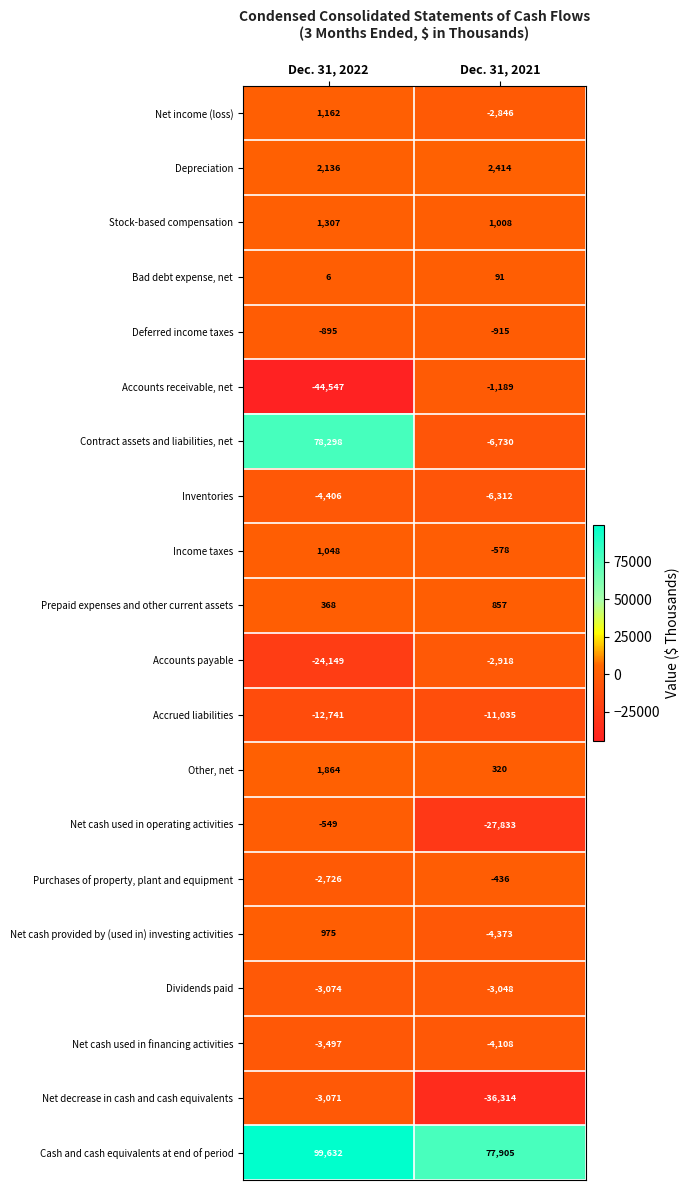

What is the approximate value of Accounts receivable, net at Dec. 31, 2022?

-44547